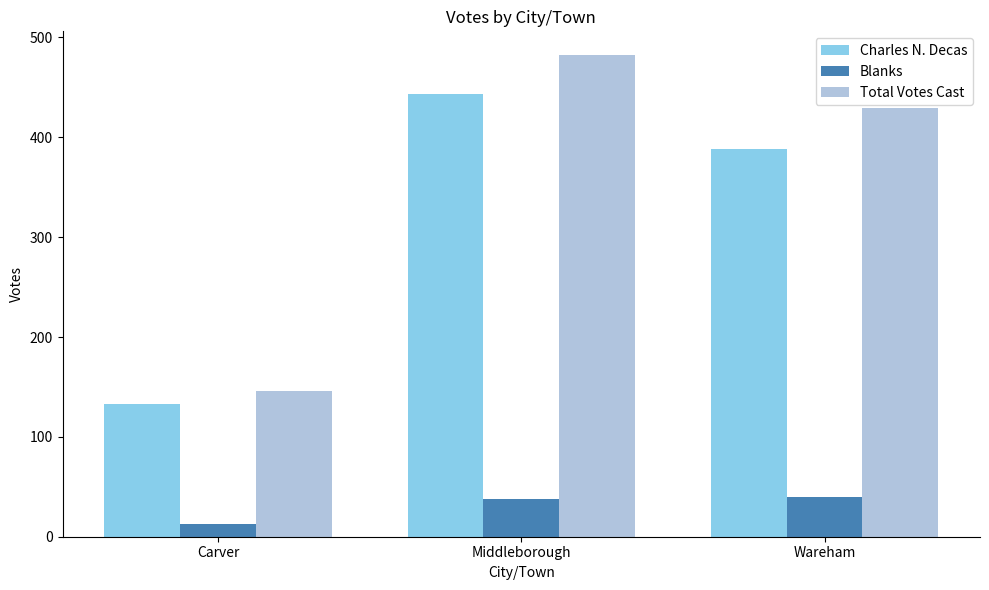

True or false: Total Votes Cast has a value of 482 at Middleborough.

True